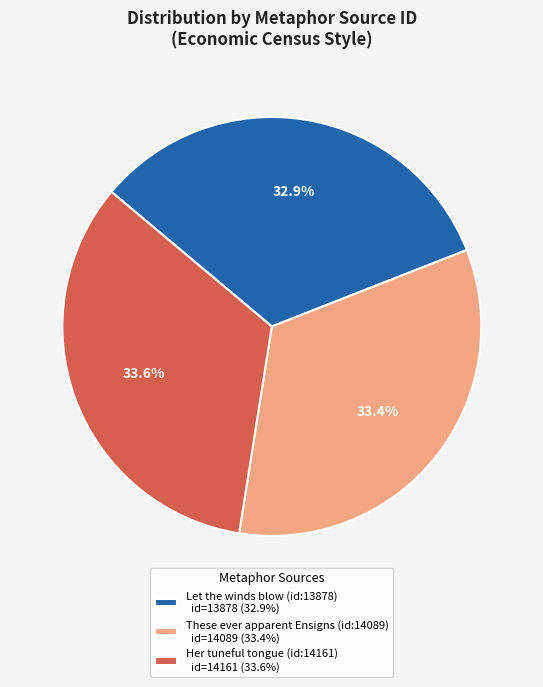

Is it true that Let the winds blow (id:13878) is 33% of the pie?

True